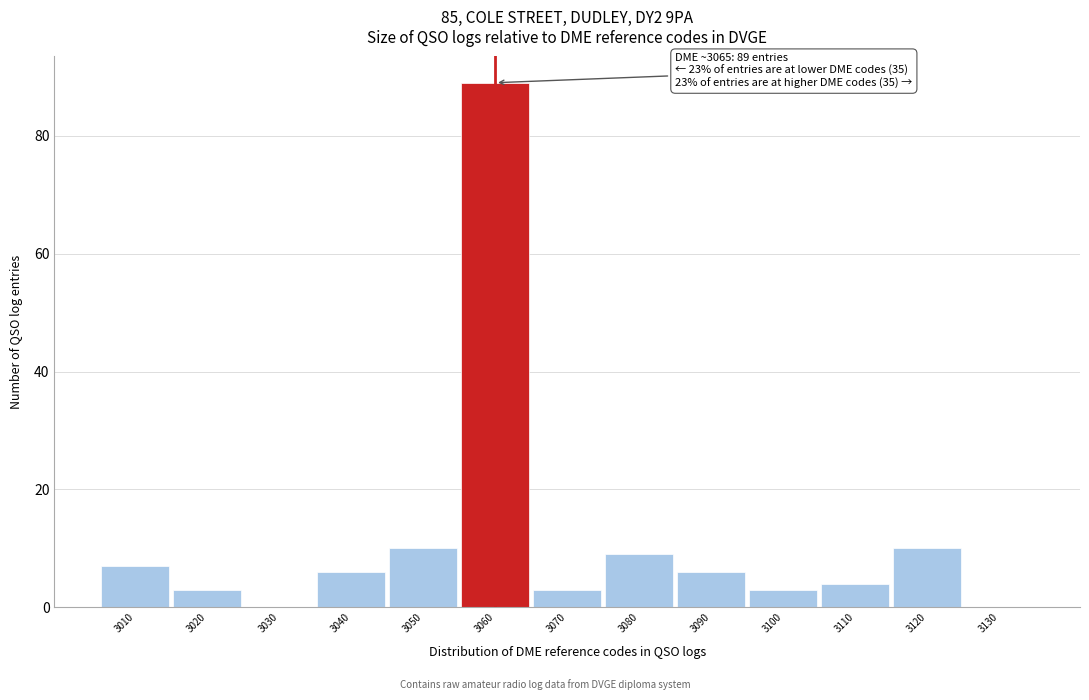

Reading left to right, transcribe all the data shown in this chart.

3010=7	3020=3	3030=0	3040=6	3050=10	3060=89	3070=3	3080=9	3090=6	3100=3	3110=4	3120=10	3130=0